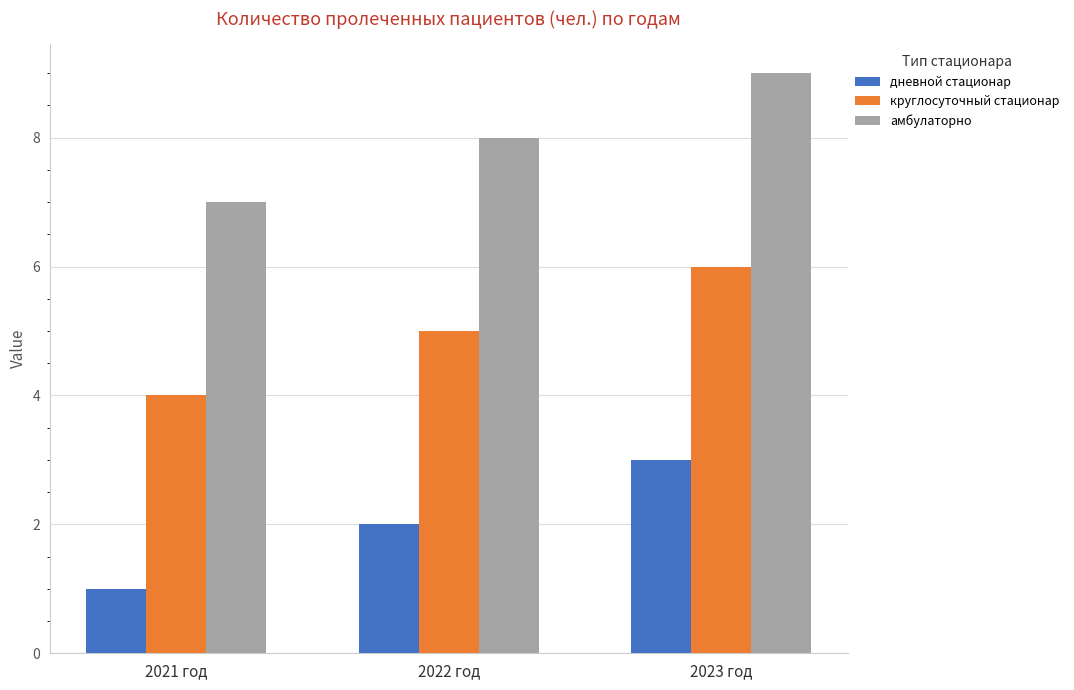

What is the difference between the highest and lowest values at 2022 год?

6